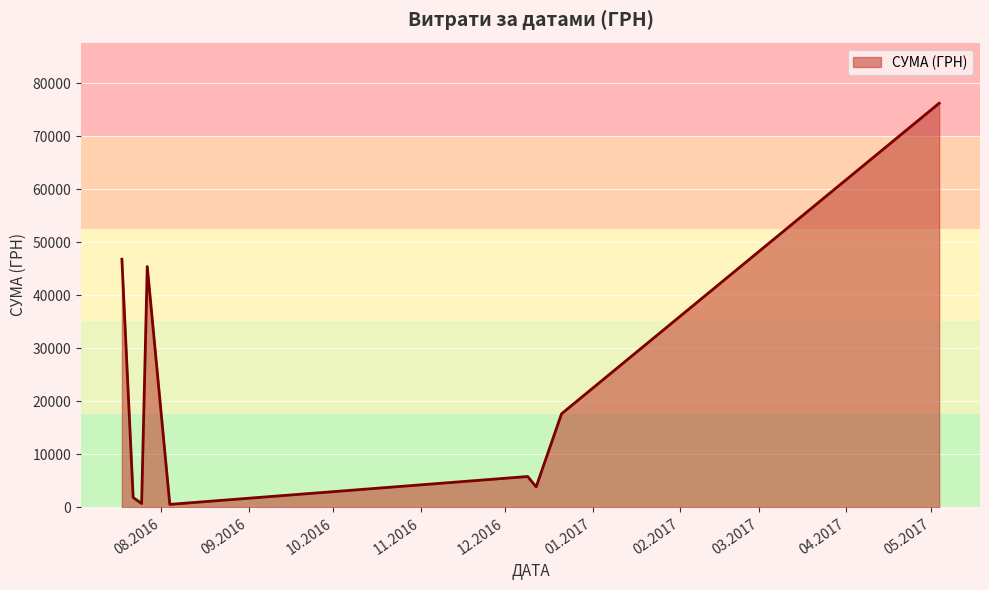

What is the minimum value shown in the chart?

561.4